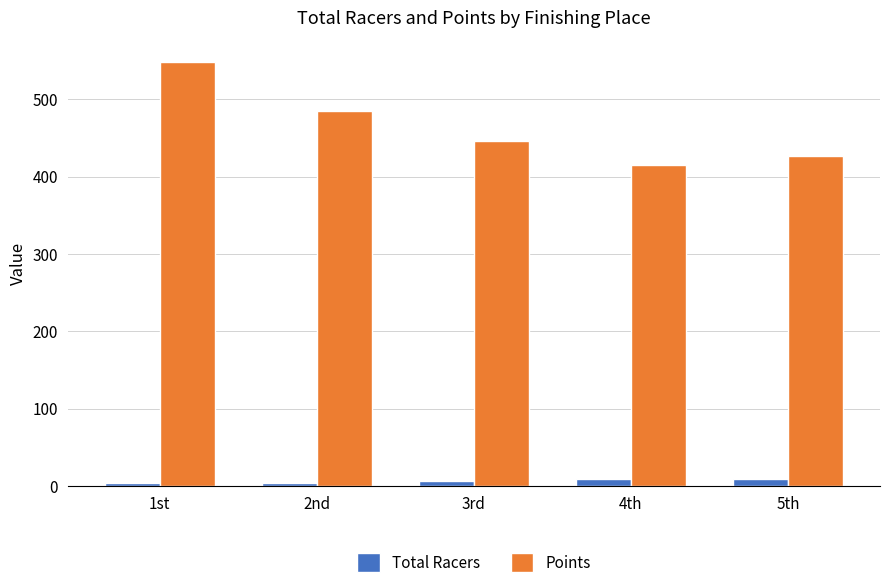

What is the difference between the highest and lowest values at 1st?

544.1